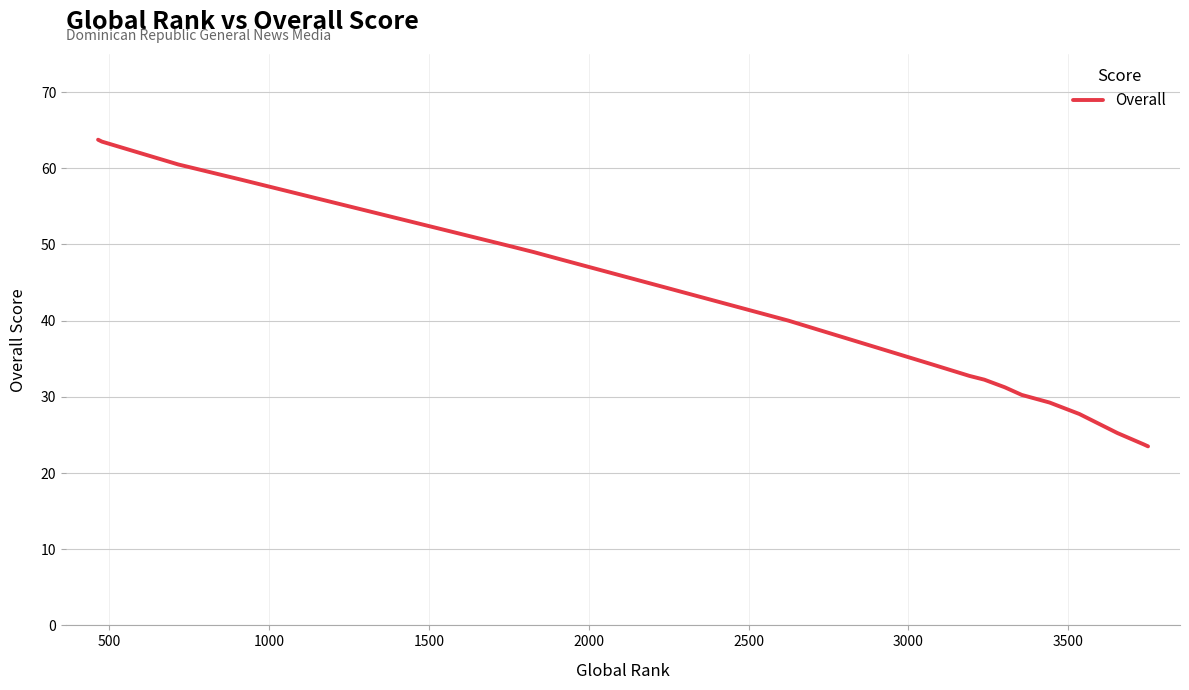

What is the greatest value displayed?

63.8